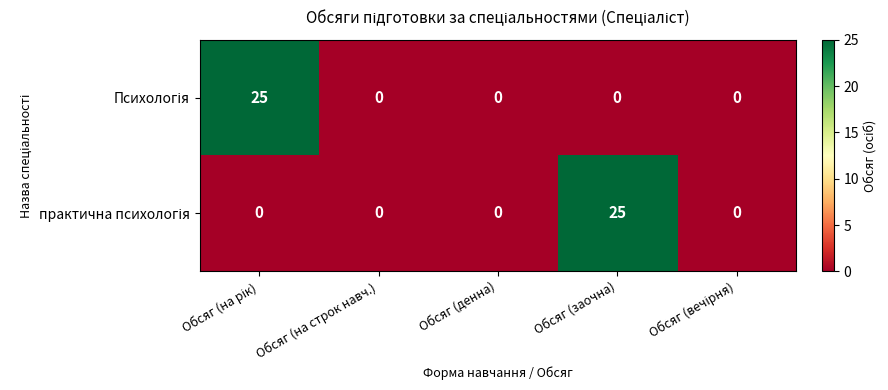

How many distinct data groups are displayed?

2